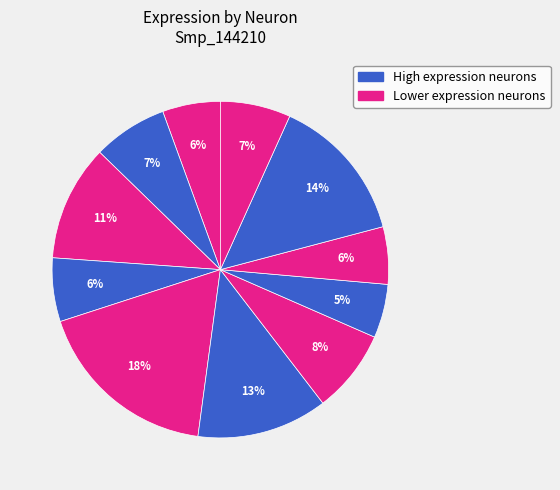

Count the number of slices in the pie.

11